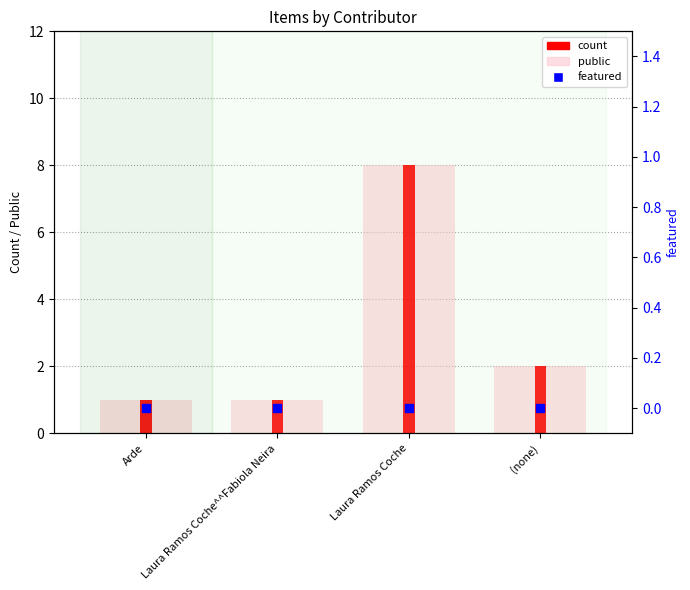

Which series has the largest Y range (max minus min)?

public